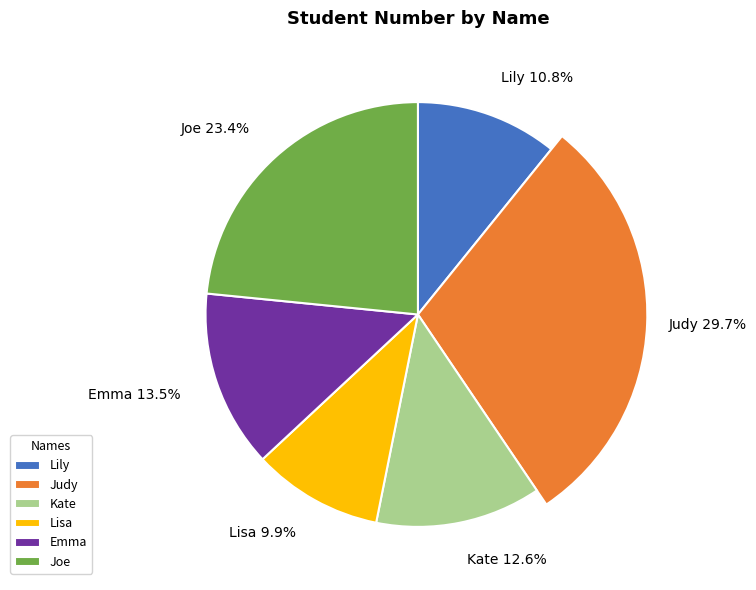

How much of the chart is everything except Joe?

76.6%